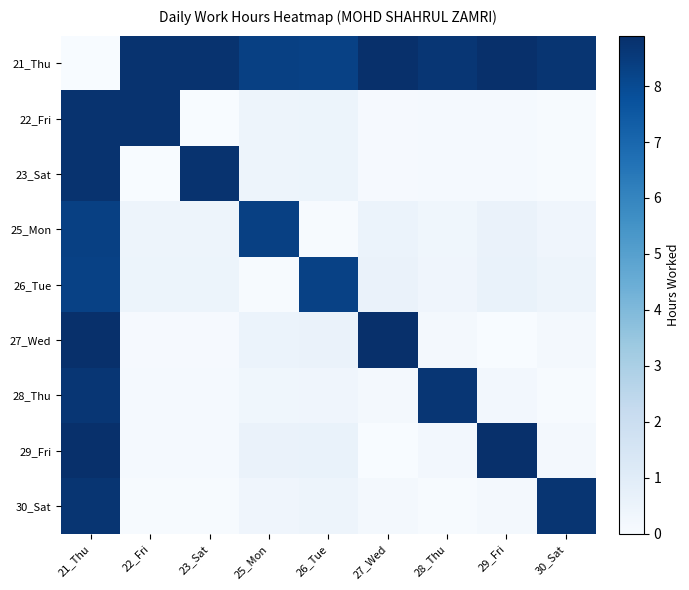

What is the spread (max minus min) of values at 25_Mon?

8.3